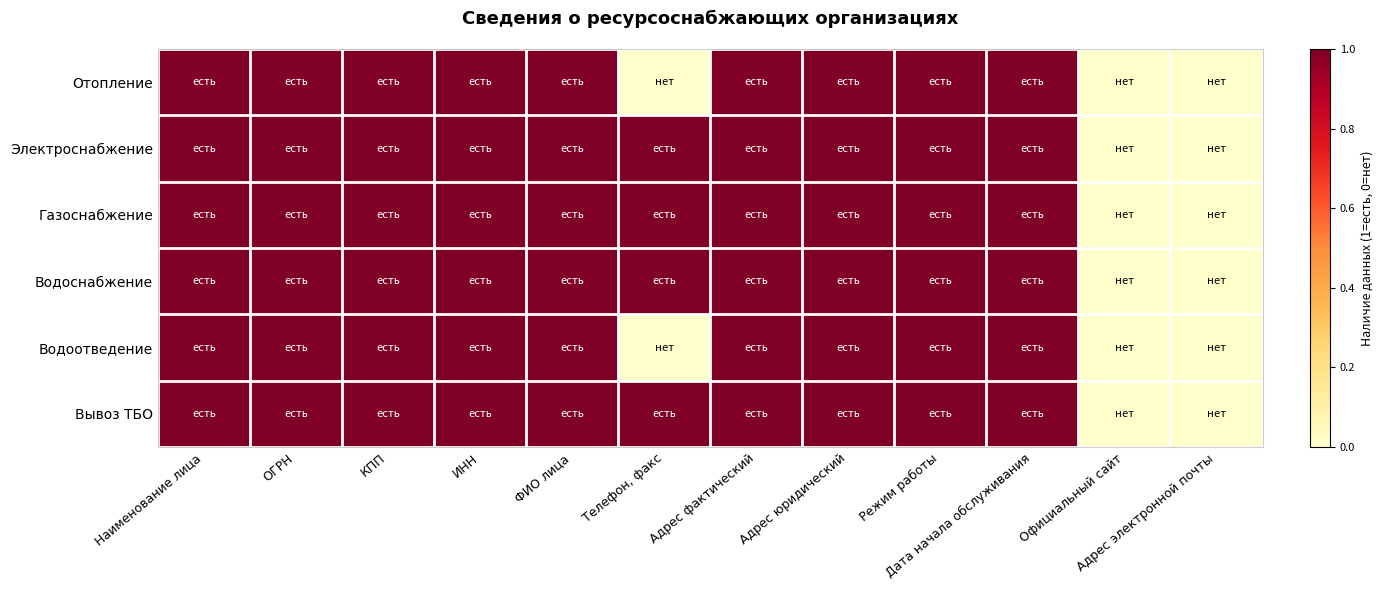

What is the total value across all series at Адрес юридический?

6